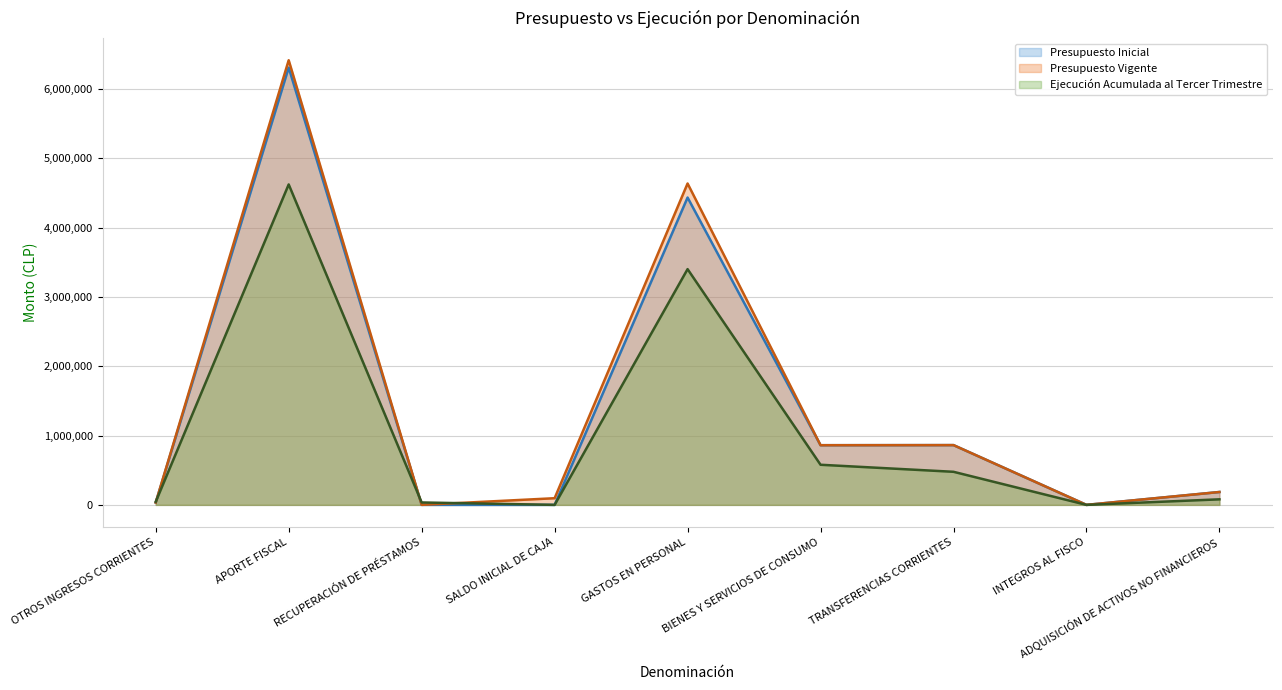

What is the highest value of the Ejecución Acumulada al Tercer Trimestre series?

4624337